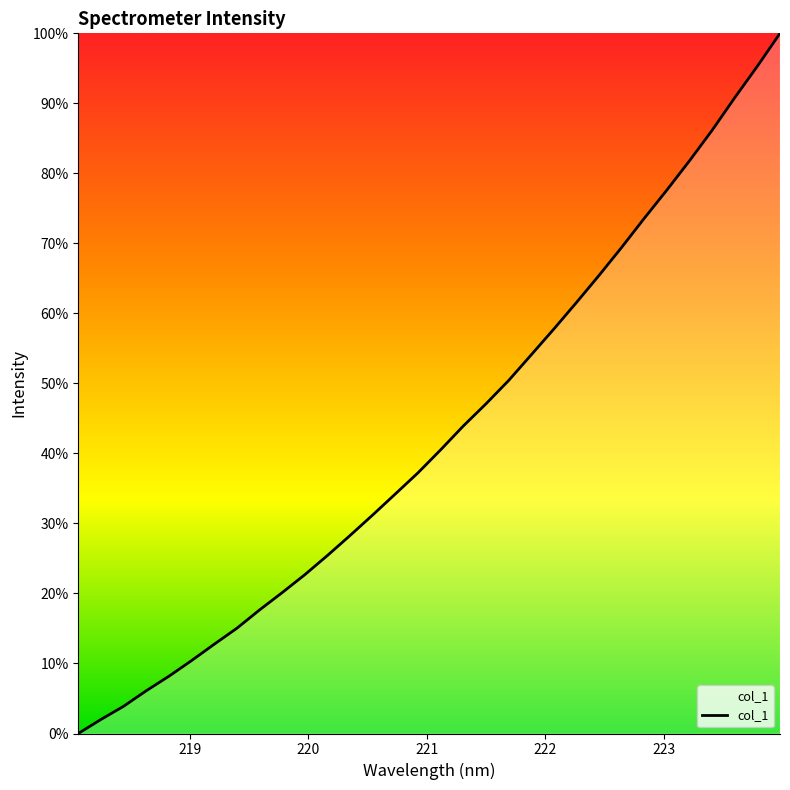

What is the difference between the maximum and minimum values?

100.0